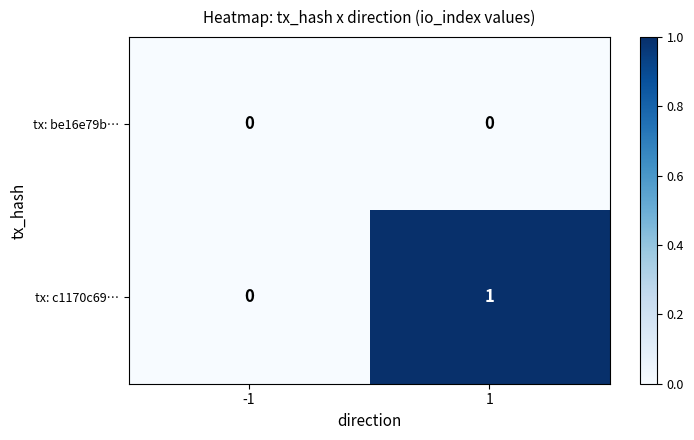

At which category is the sum across all series the highest?

1